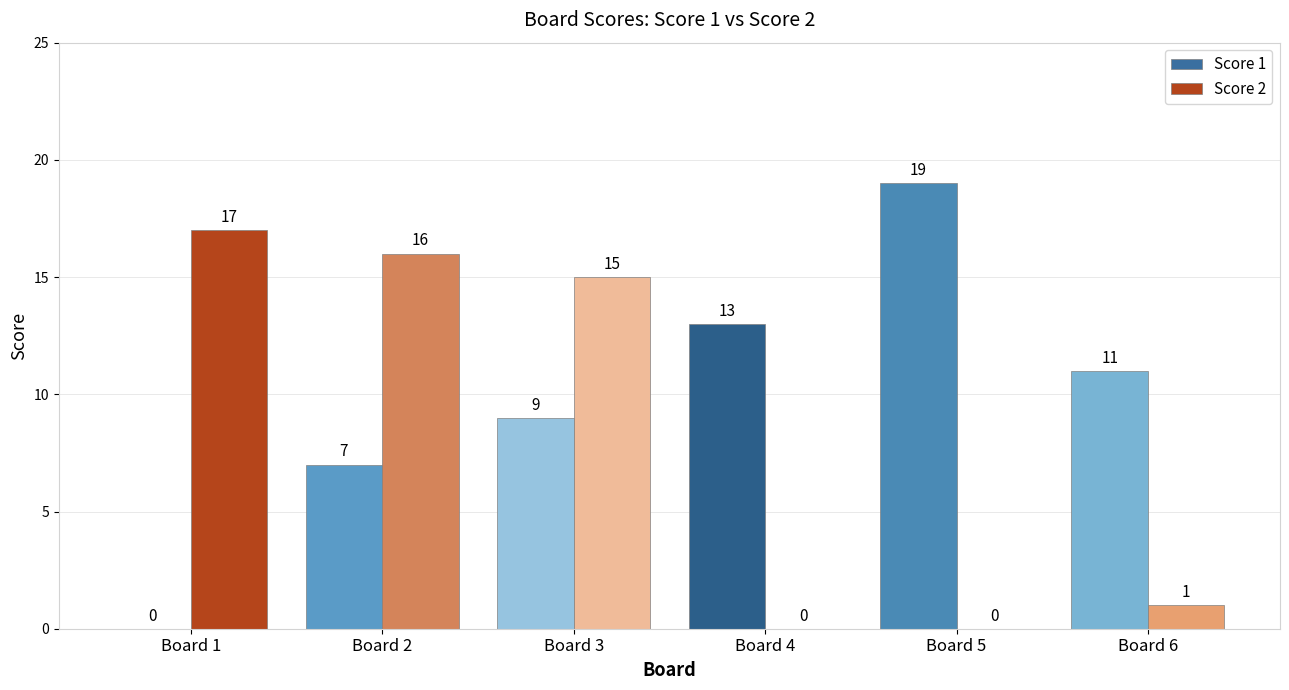

Reading right to left, transcribe all the data shown in this chart.

Score 1: 11	19	13	9	7	0
Score 2: 1	0	0	15	16	17